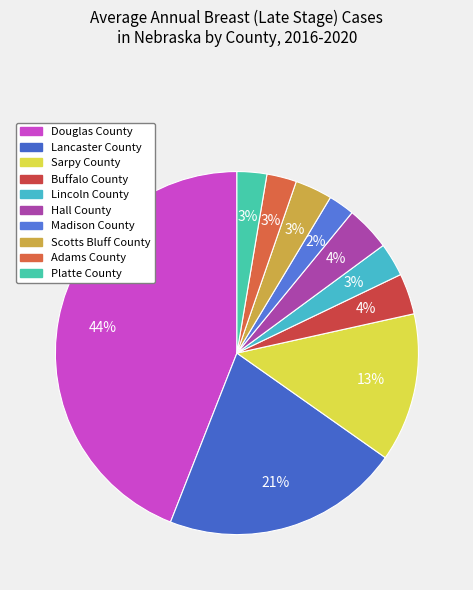

Count the number of slices in the pie.

10